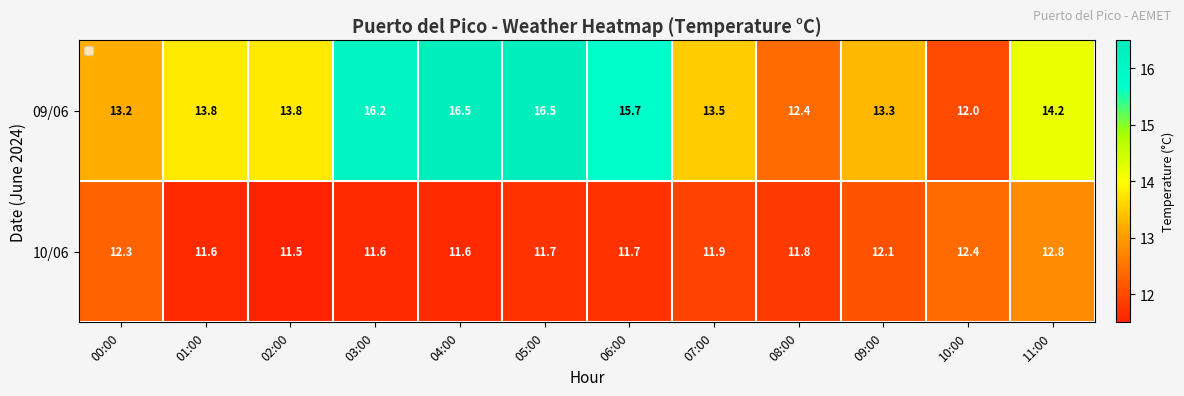

At 04:00, list the series in order from smallest to largest.

10/06, 09/06